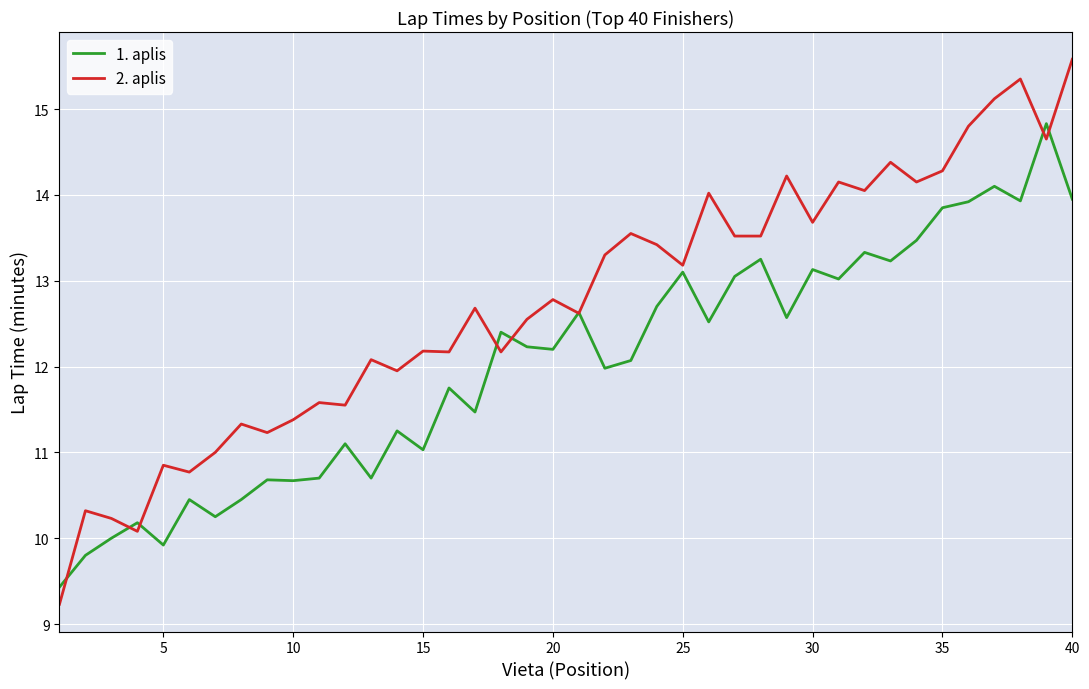

What is the average value of the 1. aplis series?

12.0